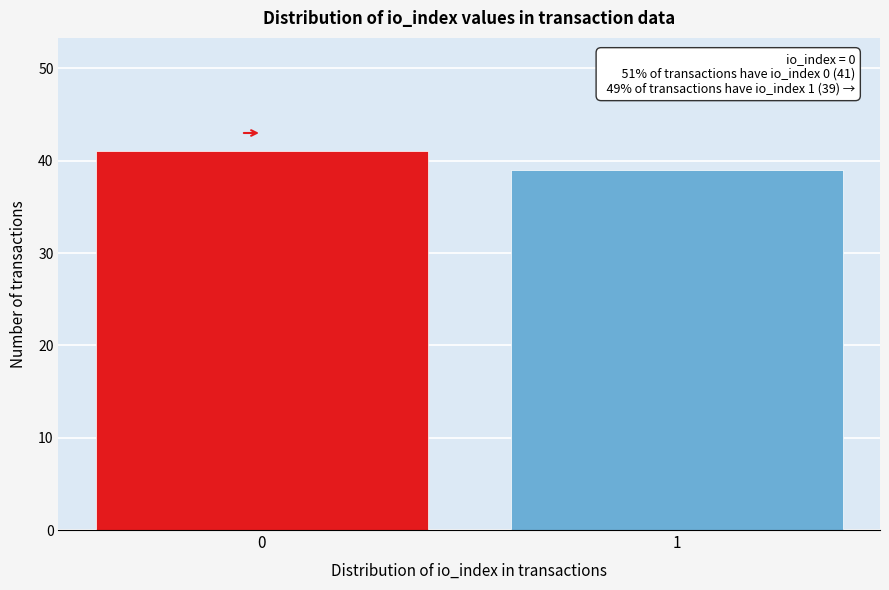

Reading left to right, list all the values displayed in this chart.

41	39